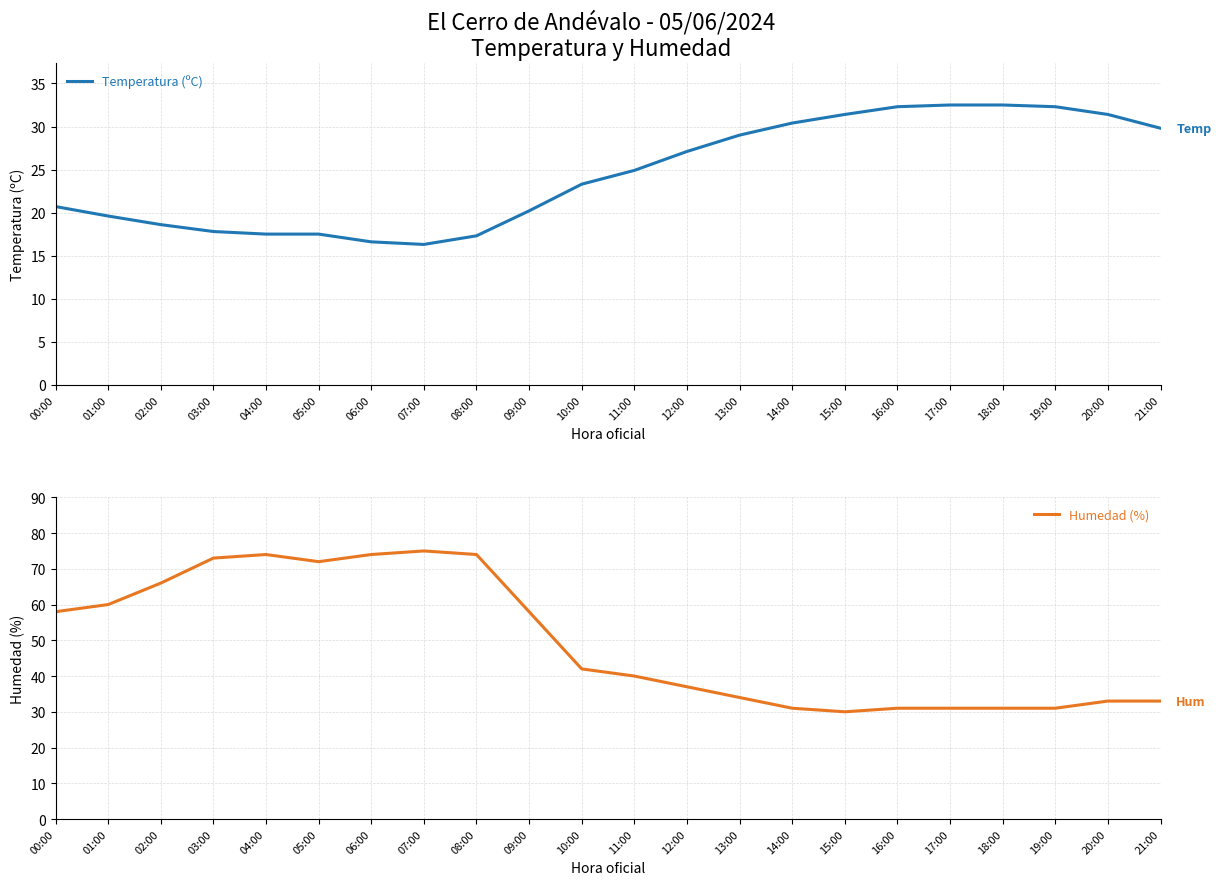

Does the chart have visible grid lines?

Yes